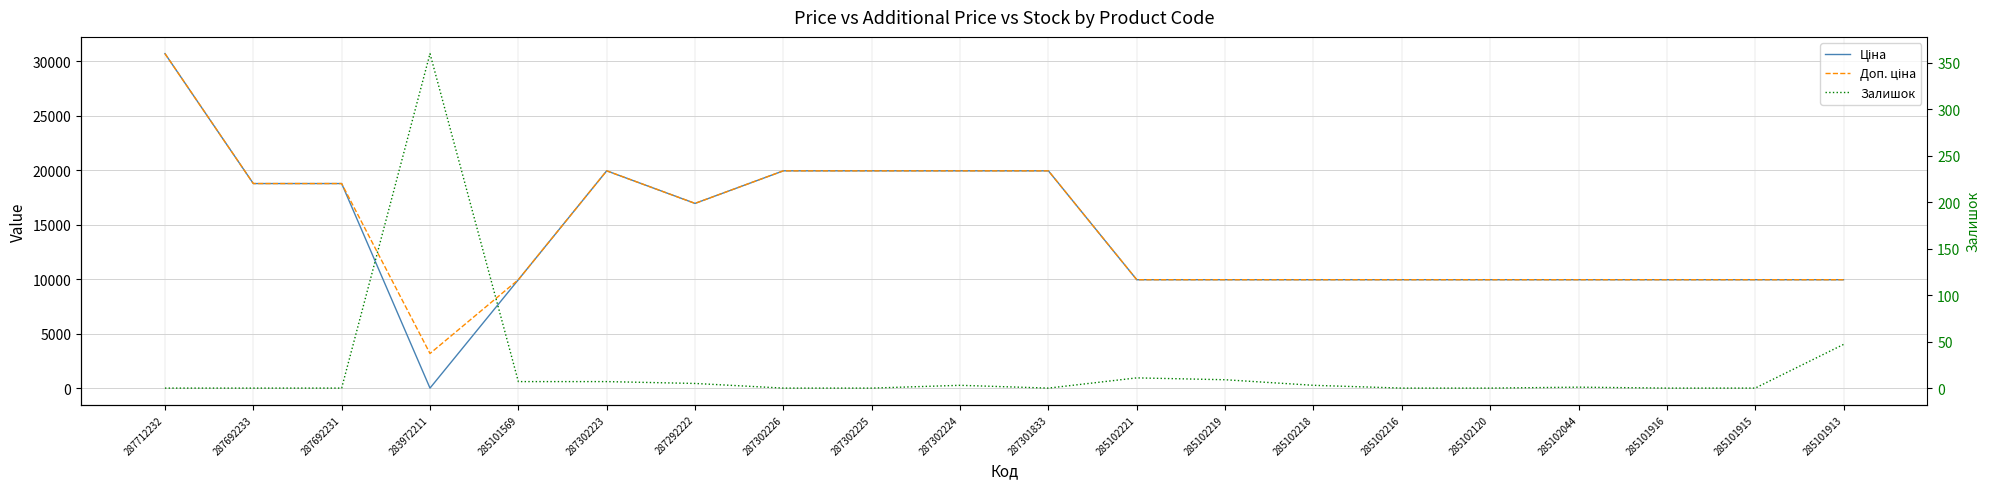

What is the label of the 1st point from the right?

285101913